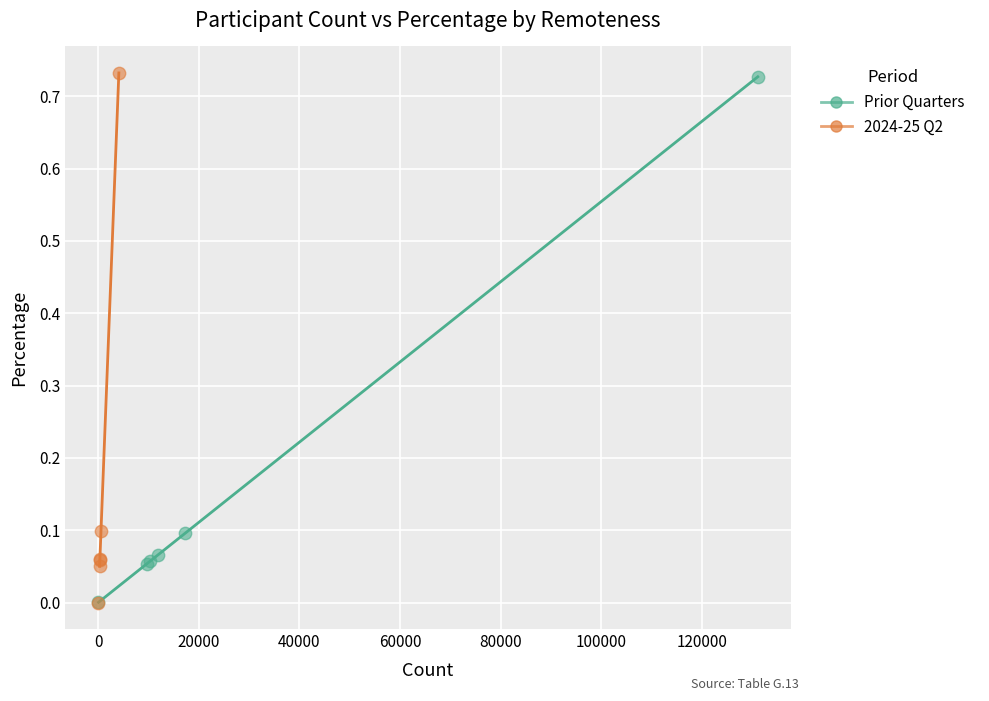

Which series has the largest Y range (max minus min)?

2024-25 Q2